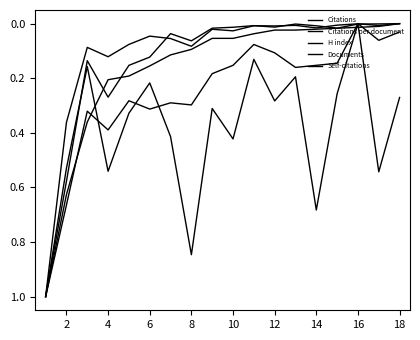

How many lines are shown in the chart?

5